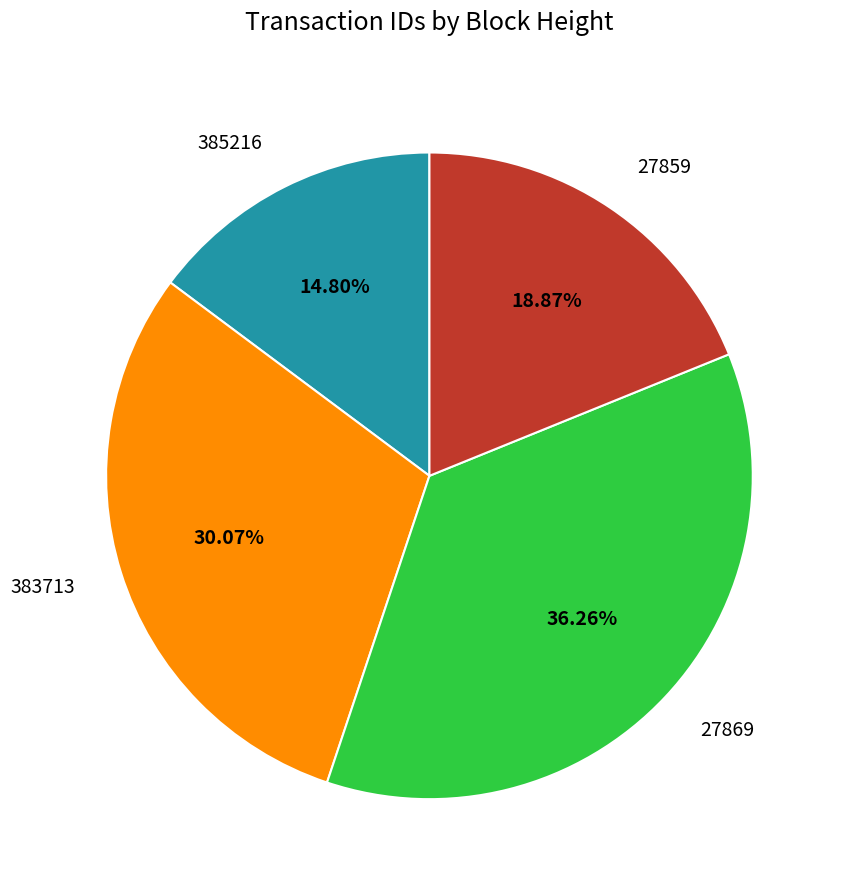

Which slice is the largest?

27869